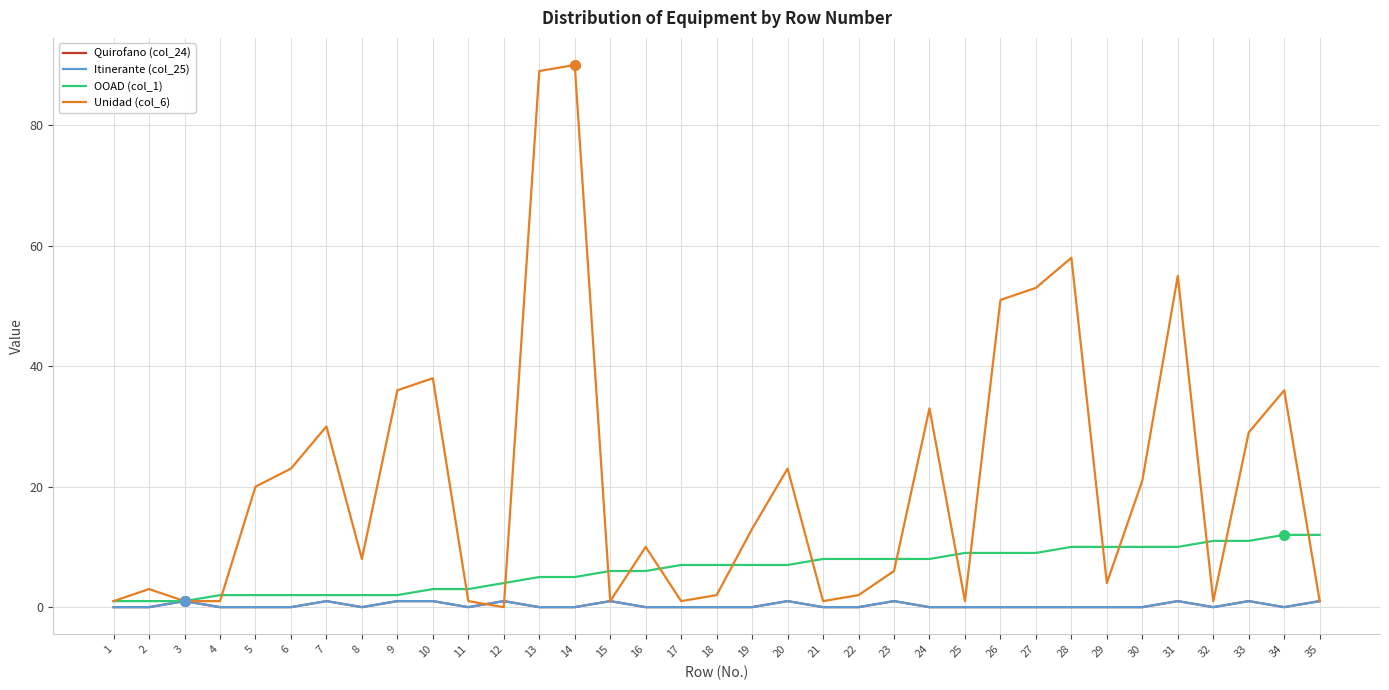

Reading left to right, extract all data points from this chart.

Quirofano (col_24): 0	0	1	0	0	0	1	0	1	1	0	1	0	0	1	0	0	0	0	1	0	0	1	0	0	0	0	0	0	0	1	0	1	0	1
Itinerante (col_25): 0	0	1	0	0	0	1	0	1	1	0	1	0	0	1	0	0	0	0	1	0	0	1	0	0	0	0	0	0	0	1	0	1	0	1
OOAD (col_1): 1	1	1	2	2	2	2	2	2	3	3	4	5	5	6	6	7	7	7	7	8	8	8	8	9	9	9	10	10	10	10	11	11	12	12
Unidad (col_6): 1	3	1	1	20	23	30	8	36	38	1	0	89	90	1	10	1	2	13	23	1	2	6	33	1	51	53	58	4	21	55	1	29	36	1